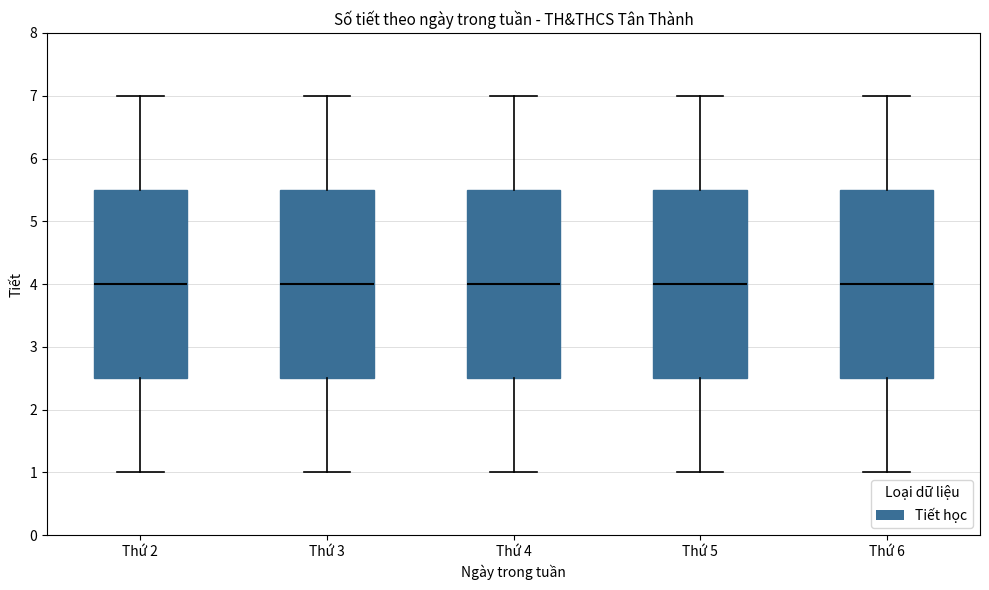

Where does the lower whisker of the box for Thứ 5 end on the y-axis? The values are not printed on the chart, so give them approximately, as read against the axis.

1.0